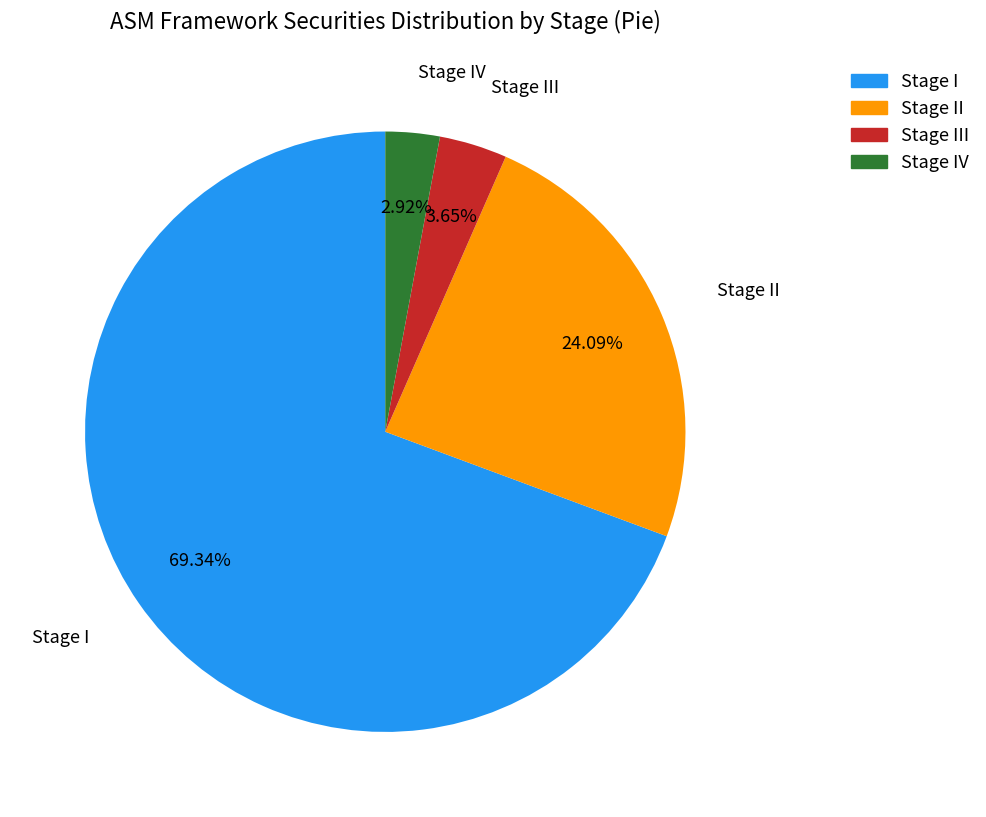

How many segments does this pie chart have?

4